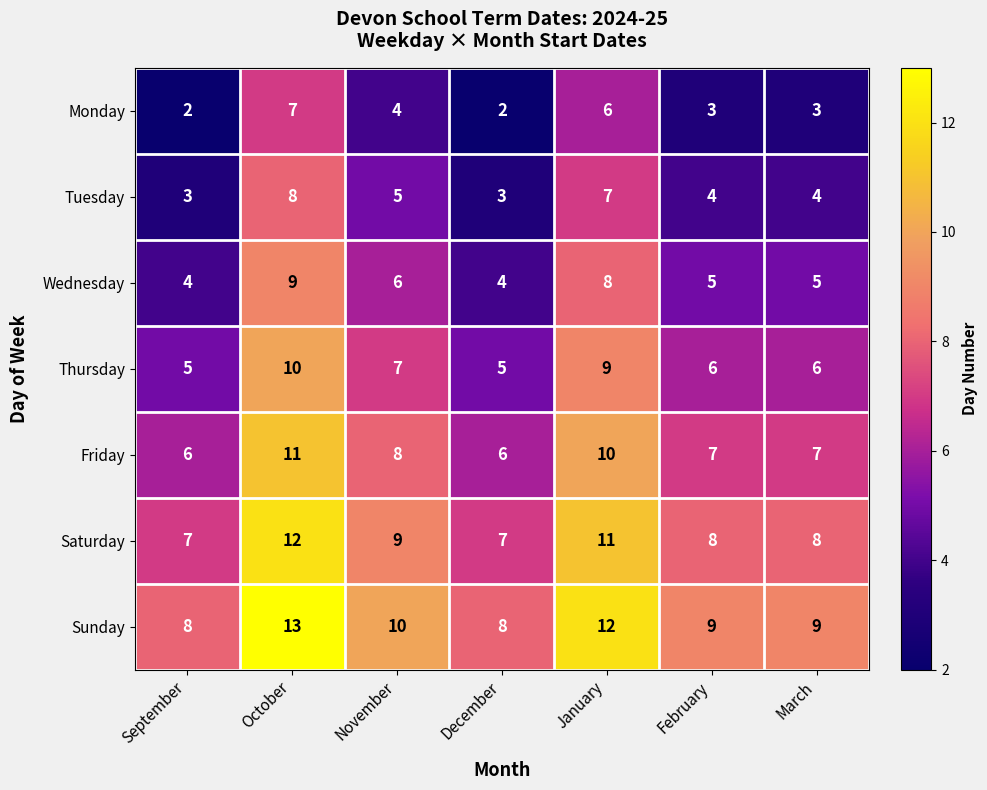

True or false: Sunday has a value of 12 at January.

True